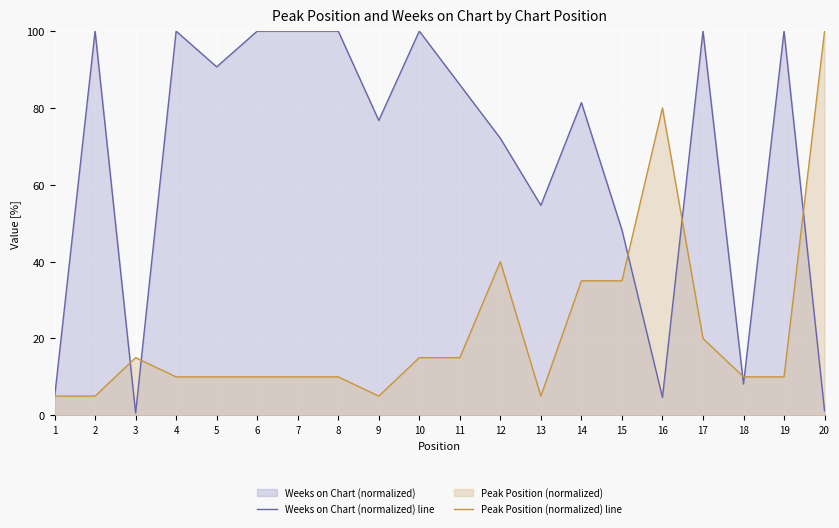

True or false: Weeks on Chart (normalized) line and Peak Position (normalized) line intersect in this chart.

True